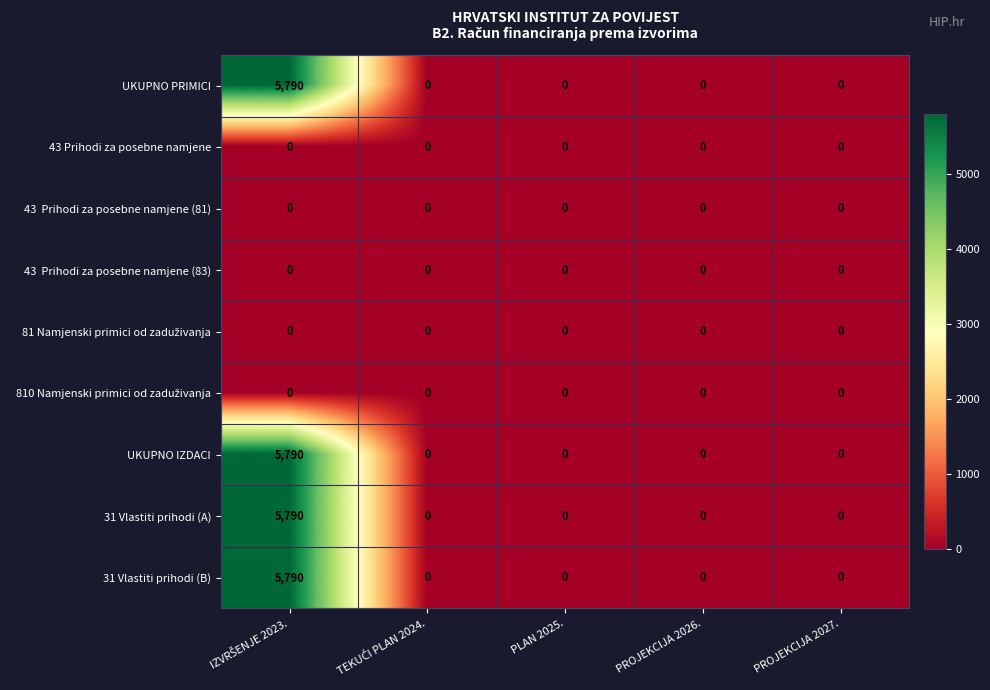

What is the highest value of the UKUPNO IZDACI series?

5790